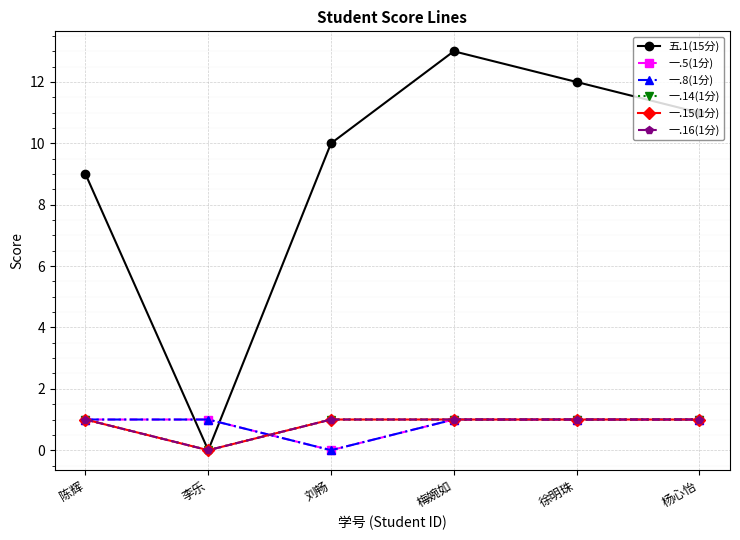

Does the chart have visible grid lines?

Yes